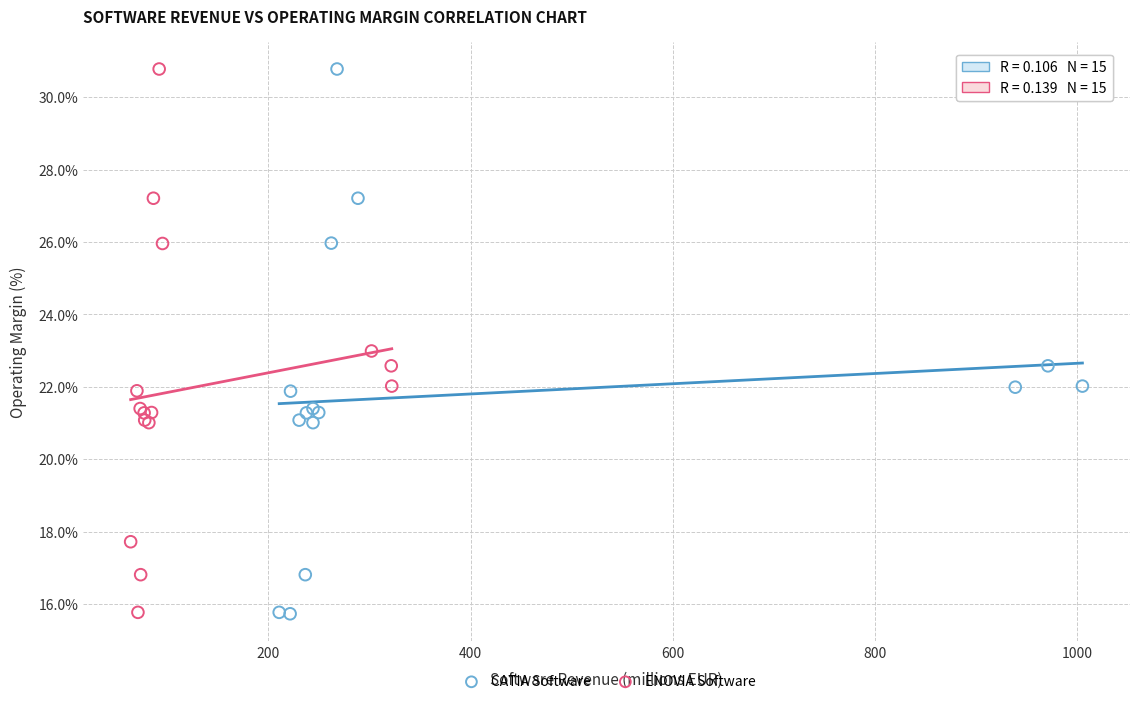

What are all the series names shown in the legend?

CATIA Software, ENOVIA Software